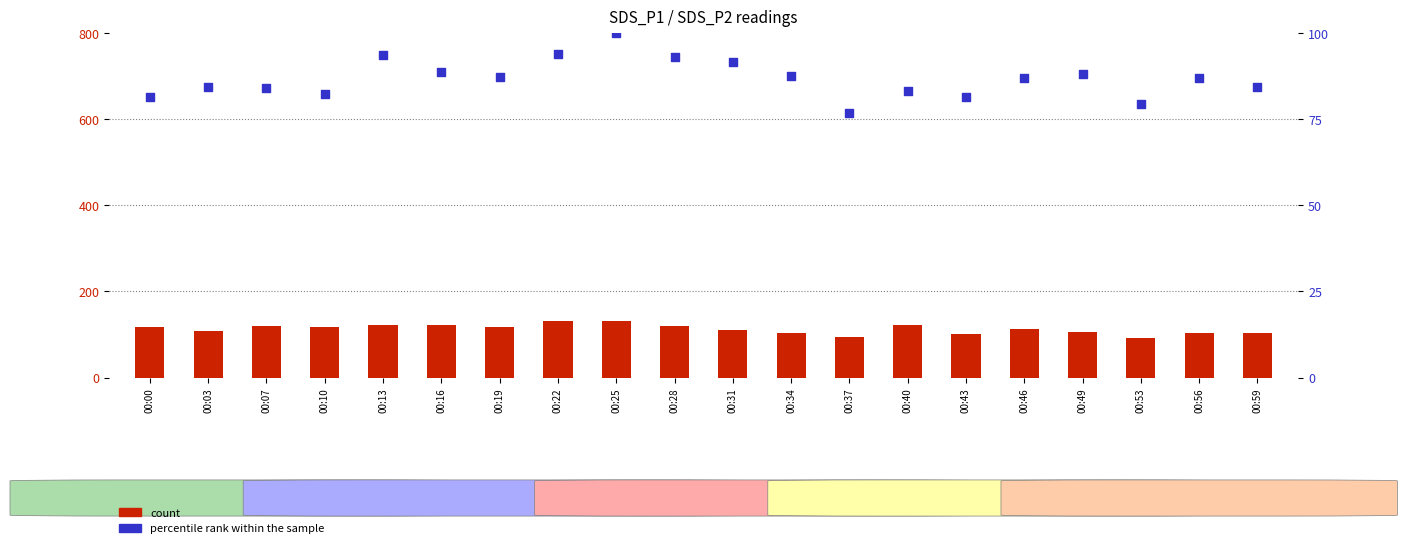

Which series reaches the minimum Y coordinate?

percentile rank within the sample